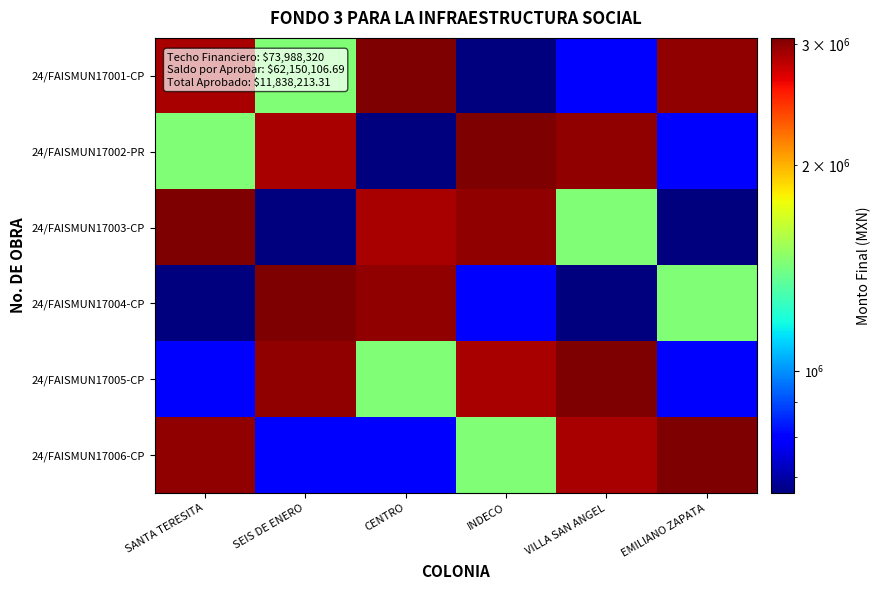

Rank the series by their maximum value, from lowest to highest.

24/FAISMUN17001-CP, 24/FAISMUN17002-PR, 24/FAISMUN17003-CP, 24/FAISMUN17004-CP, 24/FAISMUN17005-CP, 24/FAISMUN17006-CP